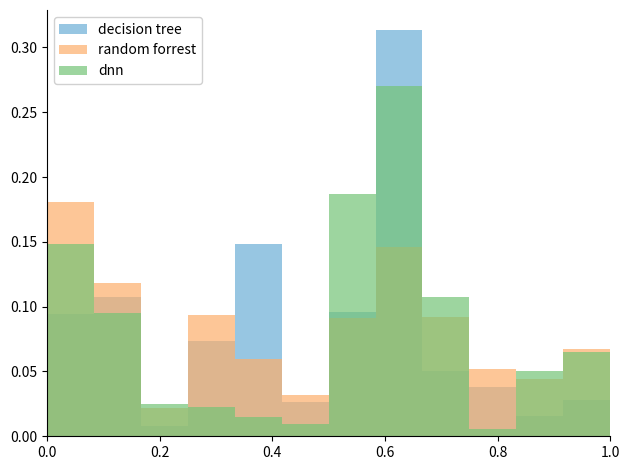

How many groups of bars are there?

12